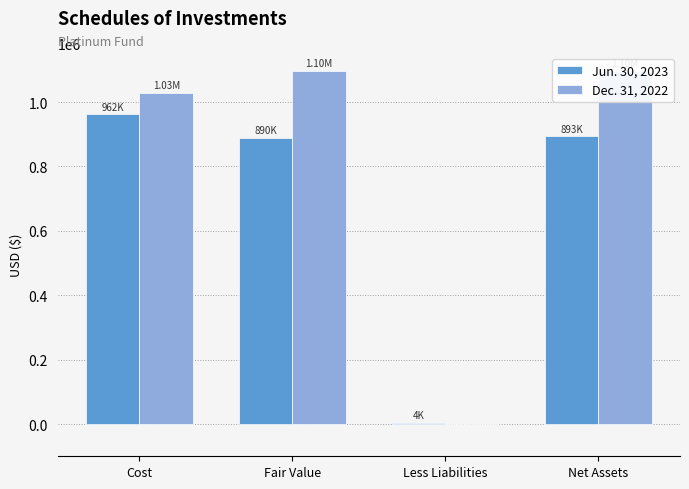

What is the sum of all Dec. 31, 2022 values?

3221192